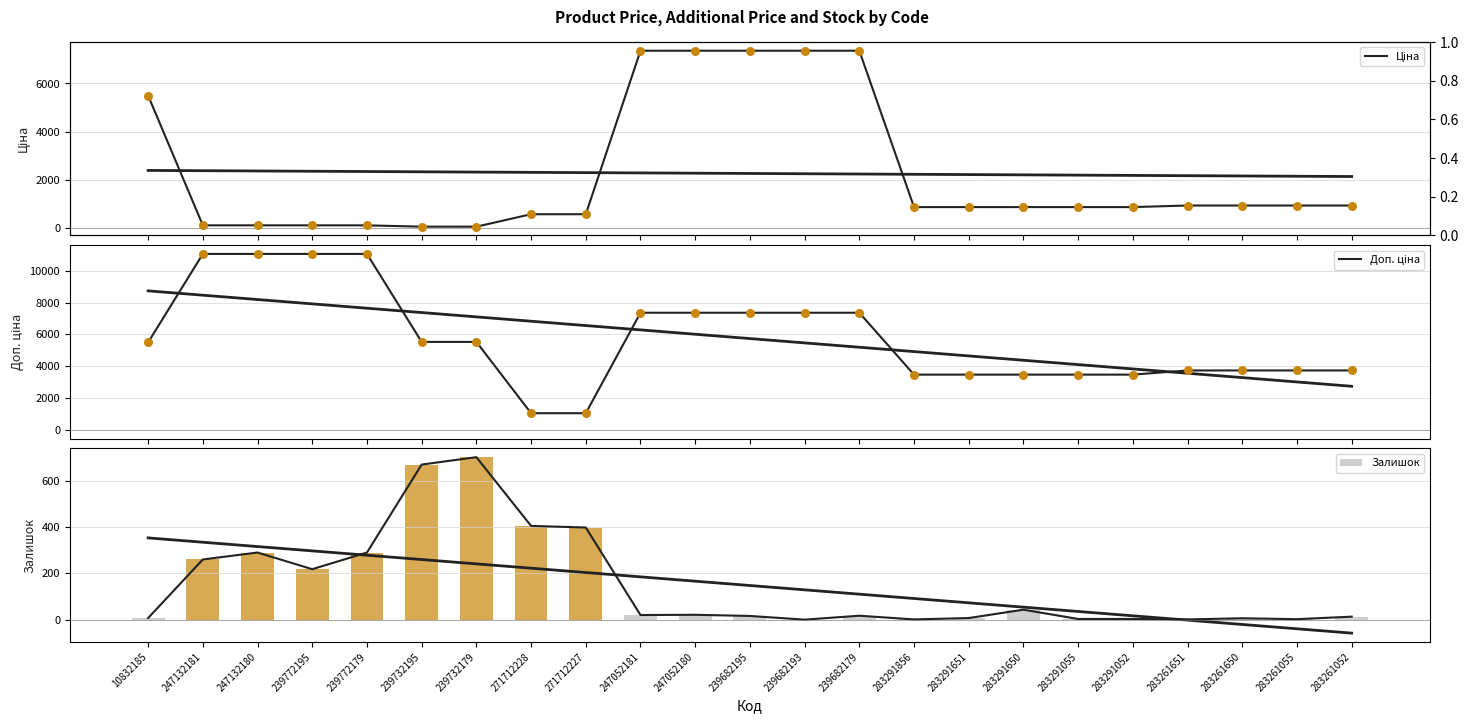

At how many categories does at least one series exceed 1173?

21